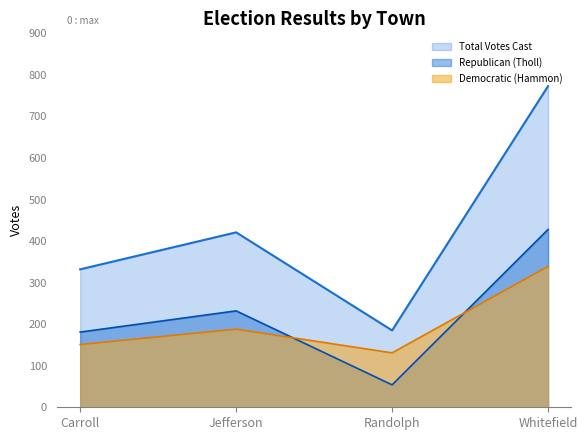

What is the maximum value for Democratic (Hammon)?

339